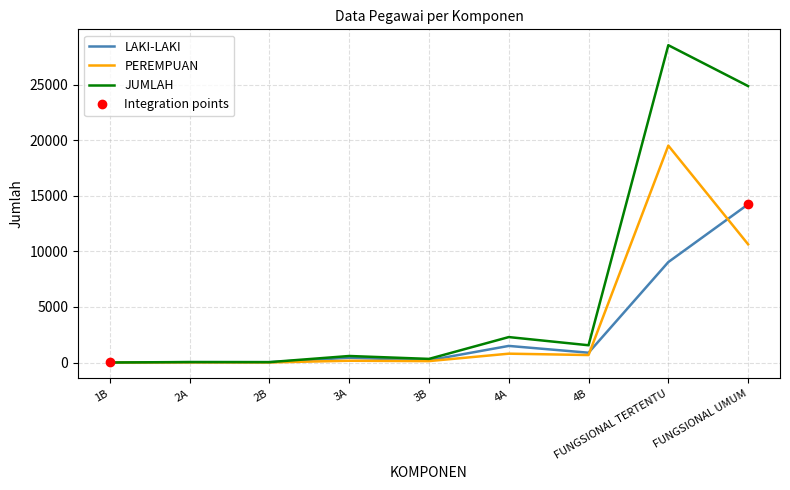

True or false: LAKI-LAKI and JUMLAH intersect in this chart.

False